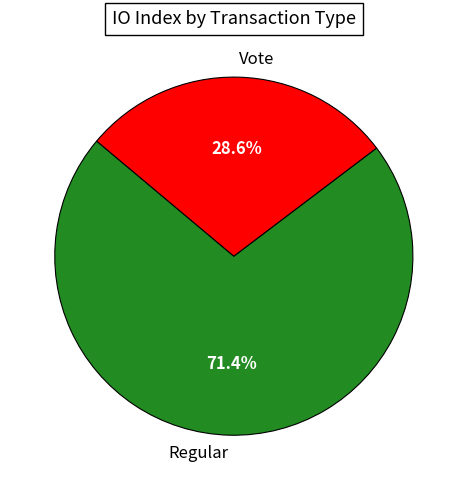

Combined, what portion of the pie is Vote and Regular?

100.0%